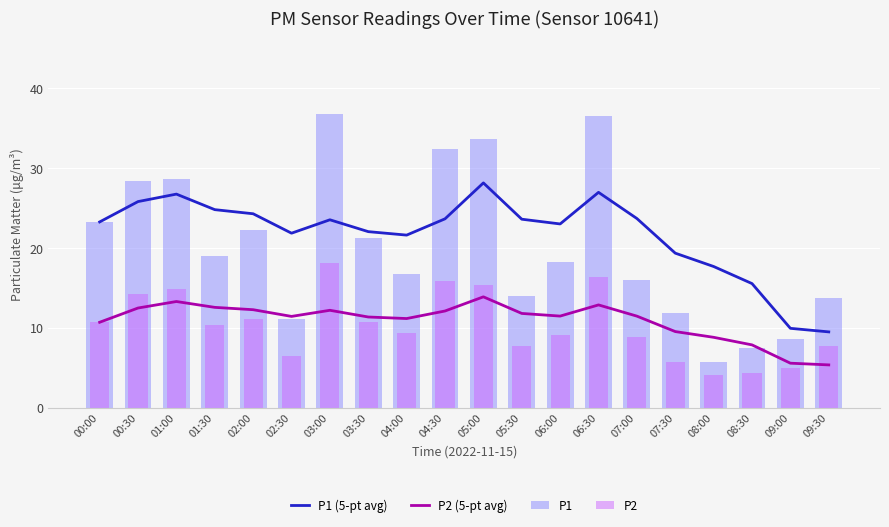

What is the difference between the P1 (5-pt avg) values at 07:30 and 00:00?

3.9